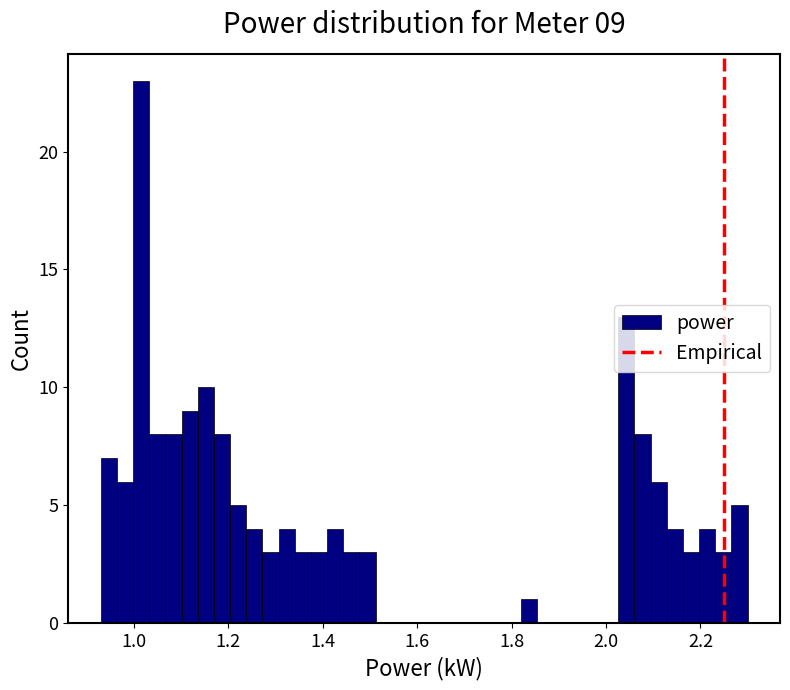

Read against the x-axis, roughly where is the centre of the tallest bar?

1.02